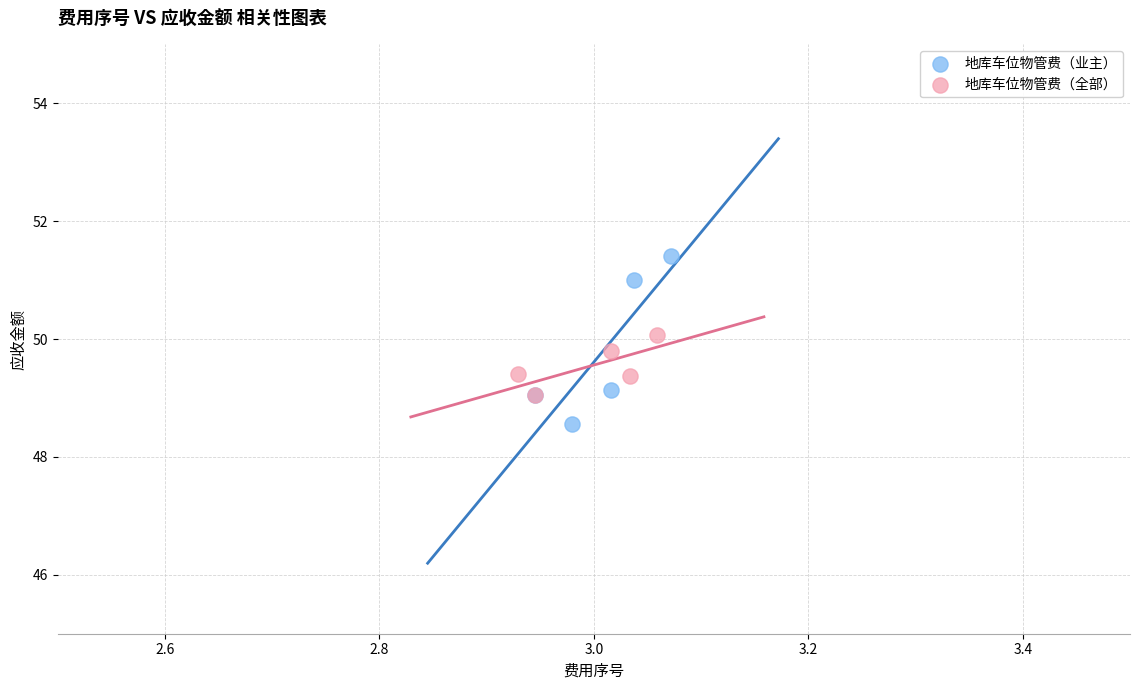

Which series has the largest Y range (max minus min)?

地库车位物管费（业主）